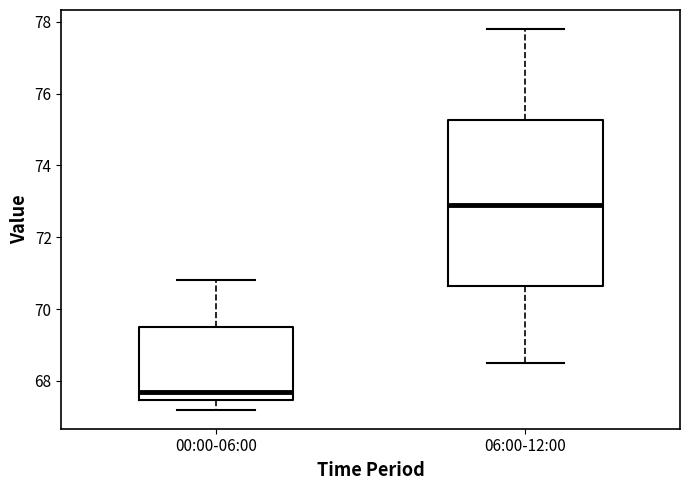

Reading left to right, read every box against the y-axis: the position of its median line, the range the box covers, and the ends of its whiskers. The values are not printed on the chart, so give them approximately, as read against the axis.

00:00-06:00: median 67.8, box 67.4 to 69.6, whiskers 67.2 to 70.8
06:00-12:00: median 73.0, box 70.6 to 75.2, whiskers 68.6 to 77.8